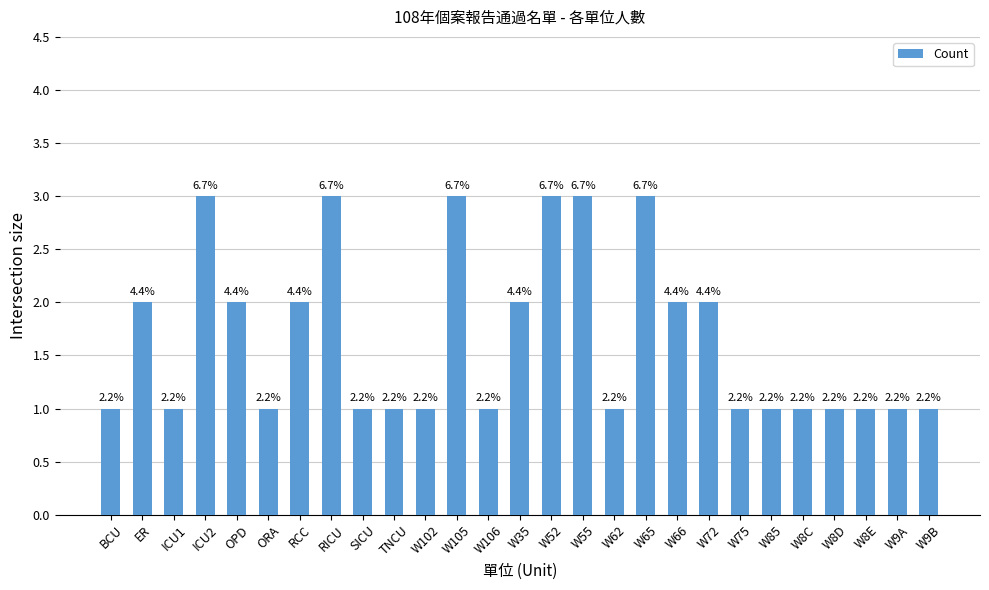

Reading left to right, extract all data points from this chart.

BCU=1	ER=2	ICU1=1	ICU2=3	OPD=2	ORA=1	RCC=2	RICU=3	SICU=1	TNCU=1	W102=1	W105=3	W106=1	W35=2	W52=3	W55=3	W62=1	W65=3	W66=2	W72=2	W75=1	W85=1	W8C=1	W8D=1	W8E=1	W9A=1	W9B=1